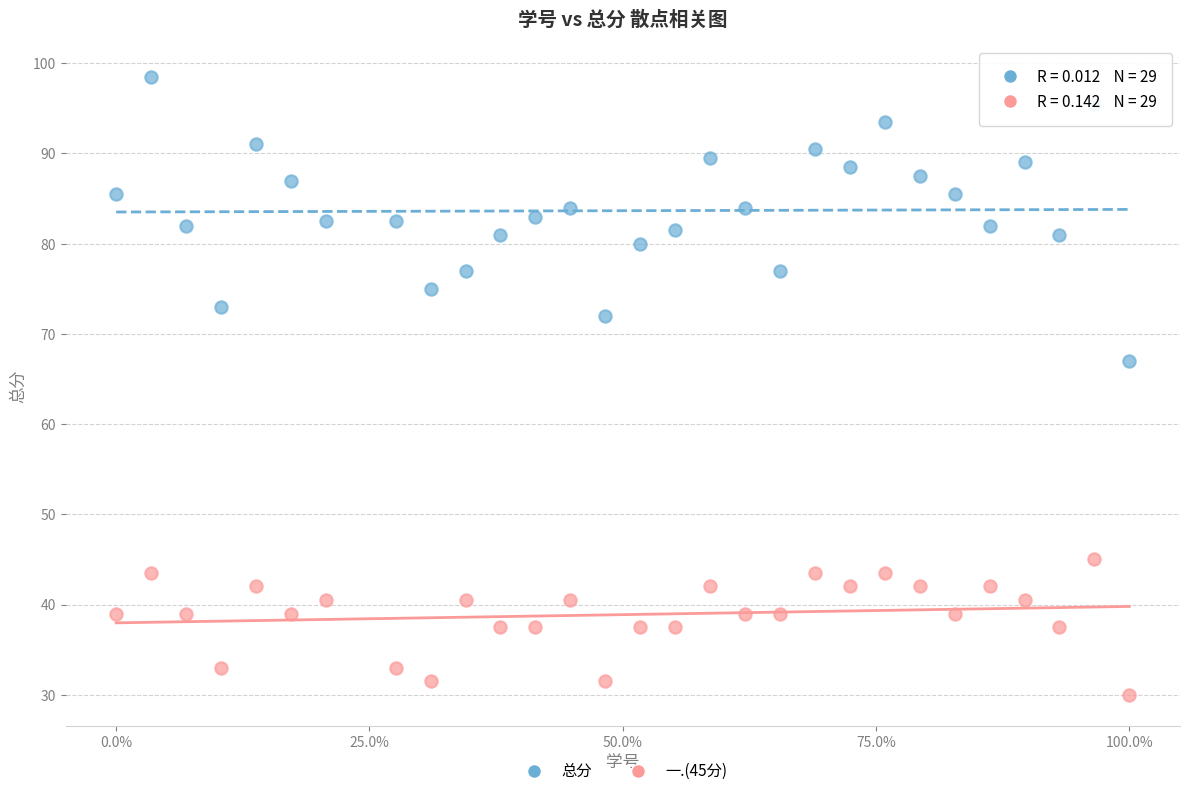

Across all data points, what is the range of X values (max minus min)?

1.0